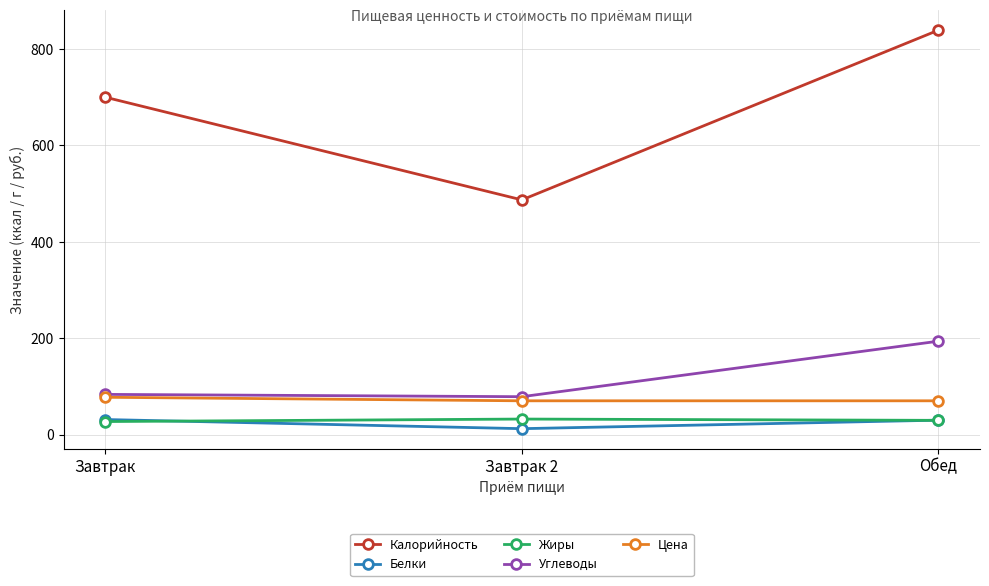

How many lines are shown in the chart?

5